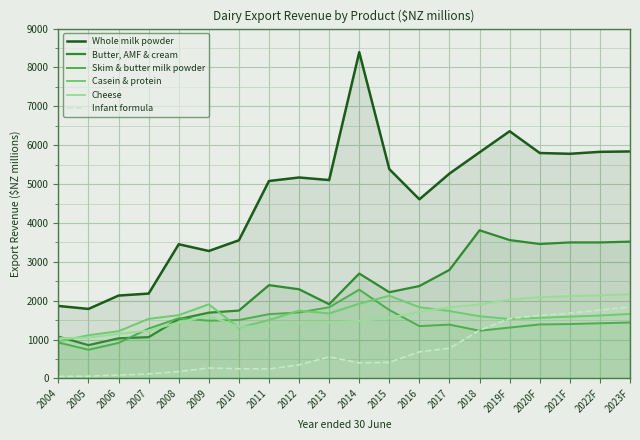

Is it true that Whole milk powder equals 5818.0 at 2018?

True